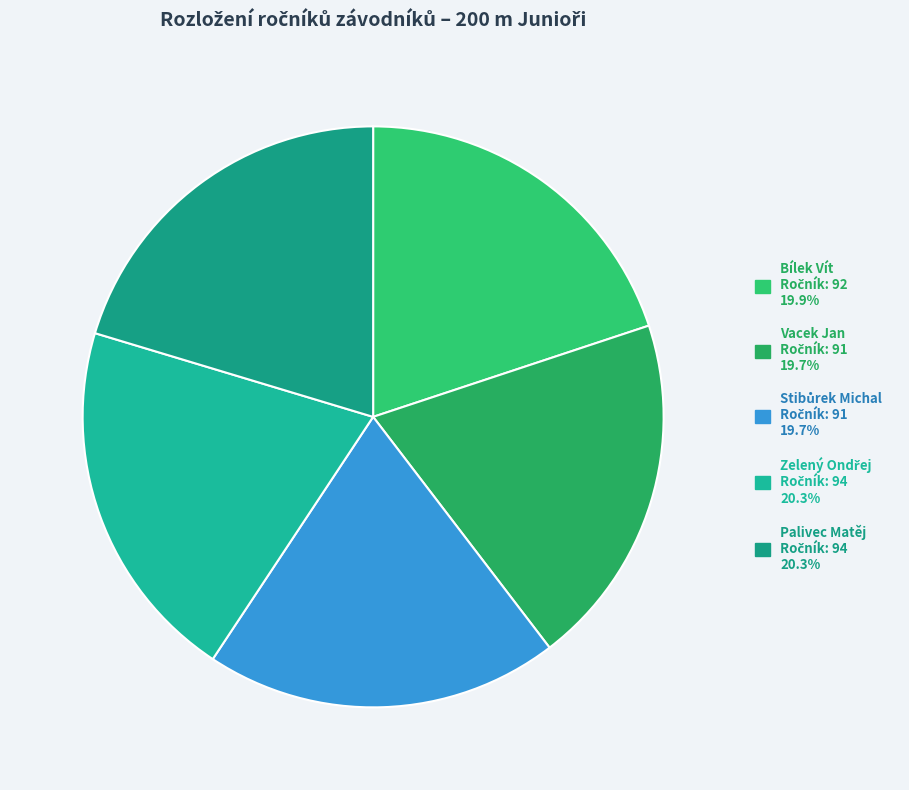

Count the number of slices in the pie.

5